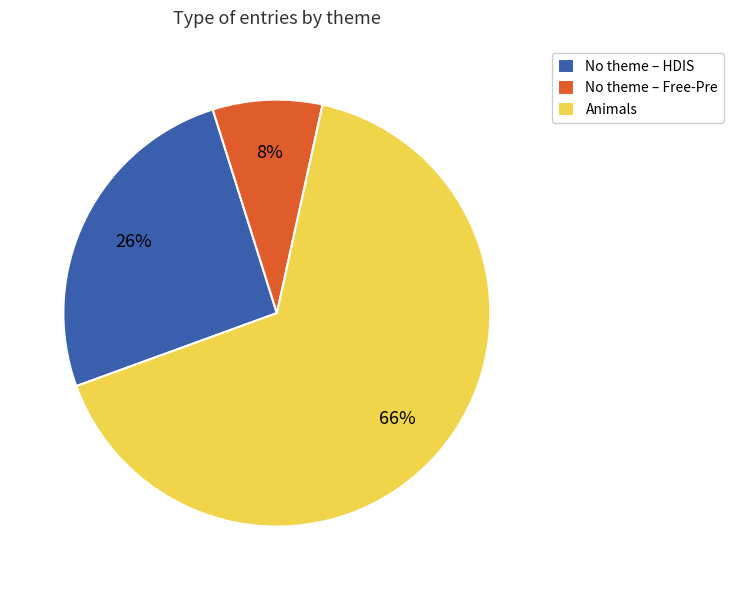

Which slice is the smallest?

No theme – Free-Pre